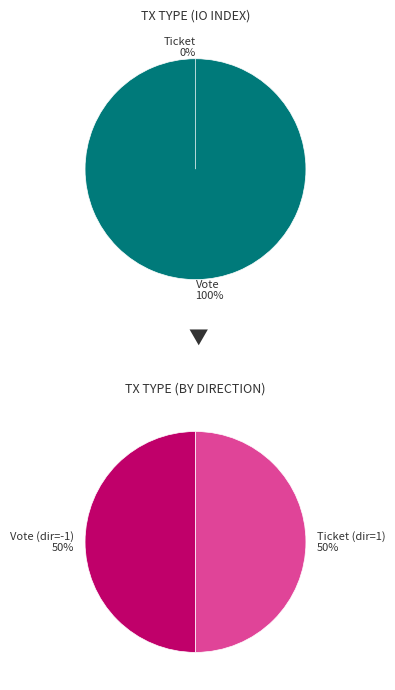

To the nearest percent, what is the difference between the Vote and Ticket slice percentages?

100%